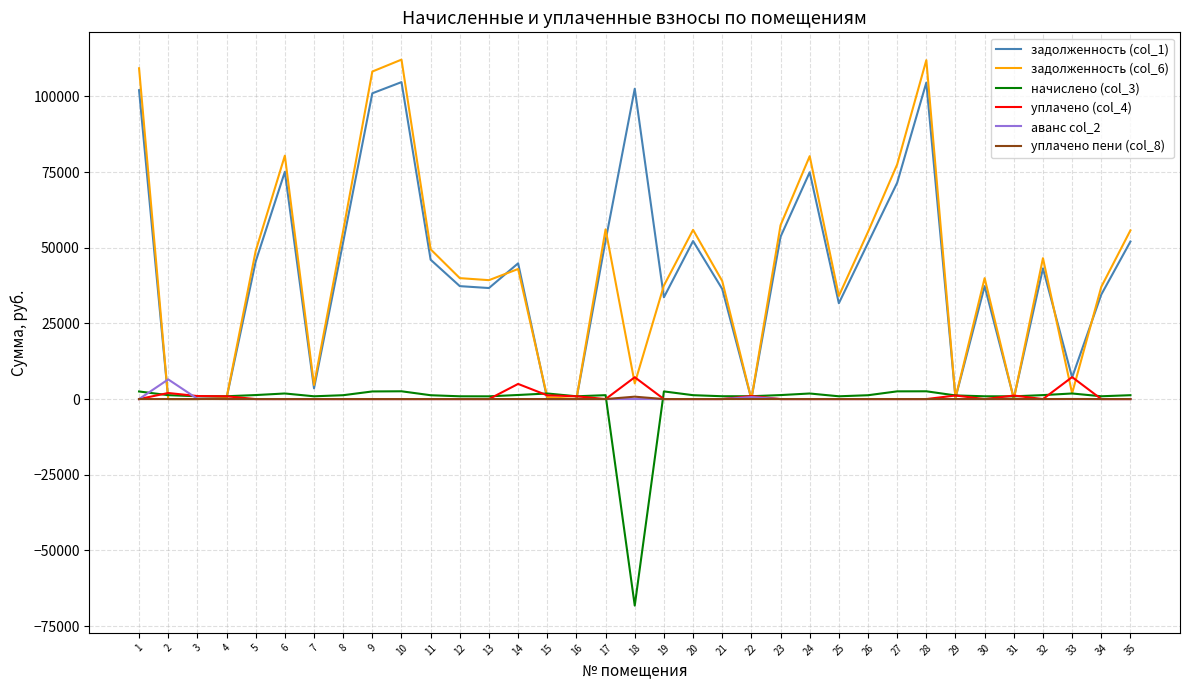

What is the maximum value shown in the chart?

112175.3